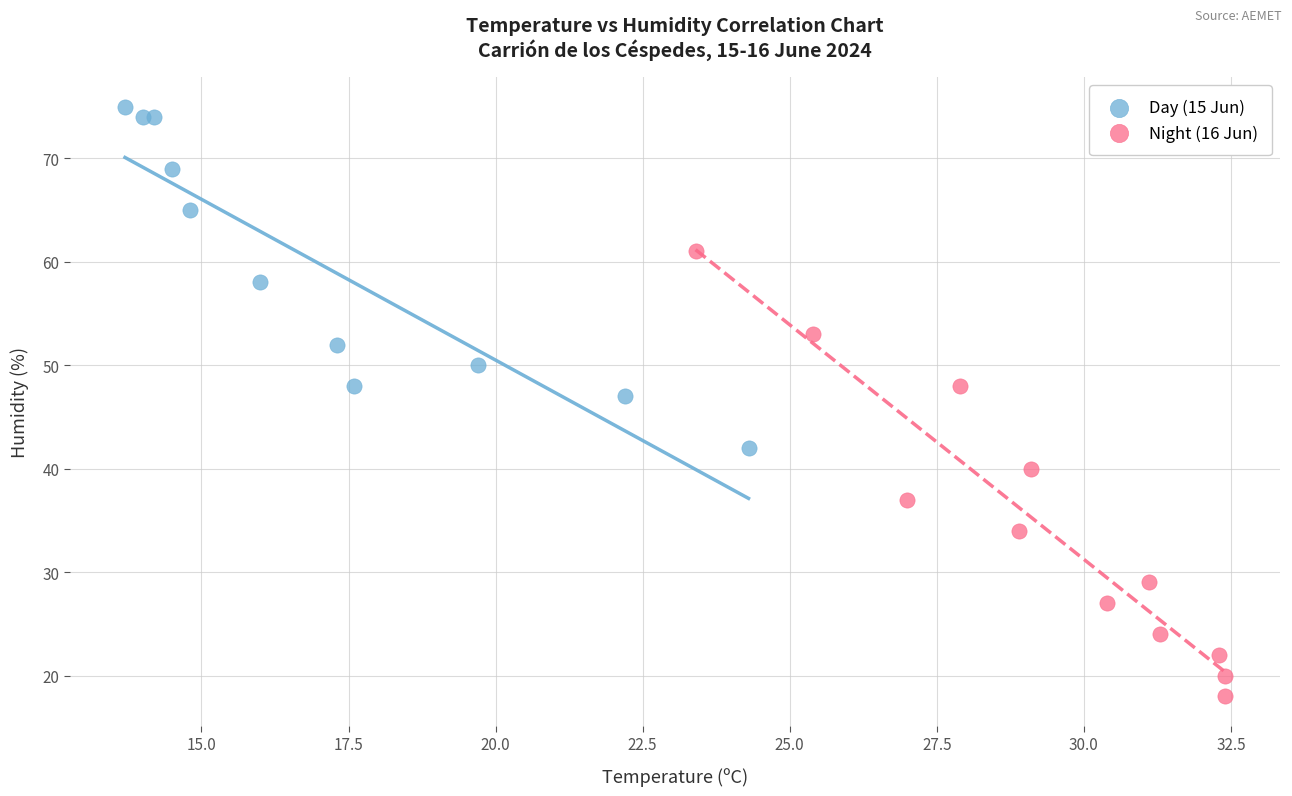

Which series contains the lowest Y value?

Night (16 Jun)